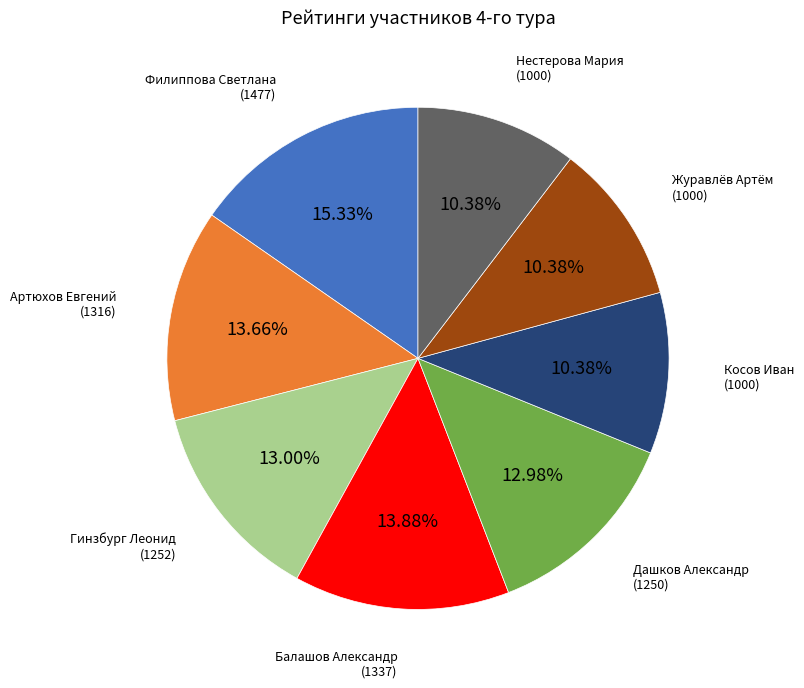

Which slice is the largest?

Филиппова Светлана (1477)